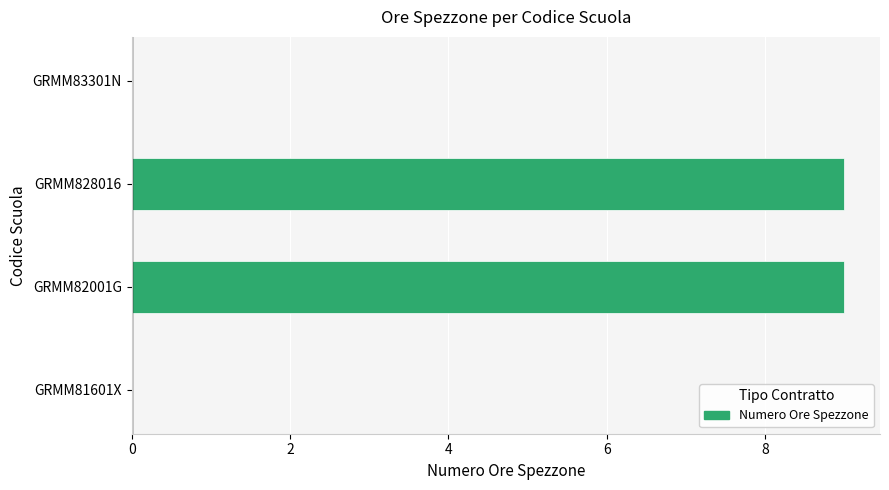

Between GRMM83301N and GRMM828016, which is larger?

GRMM828016